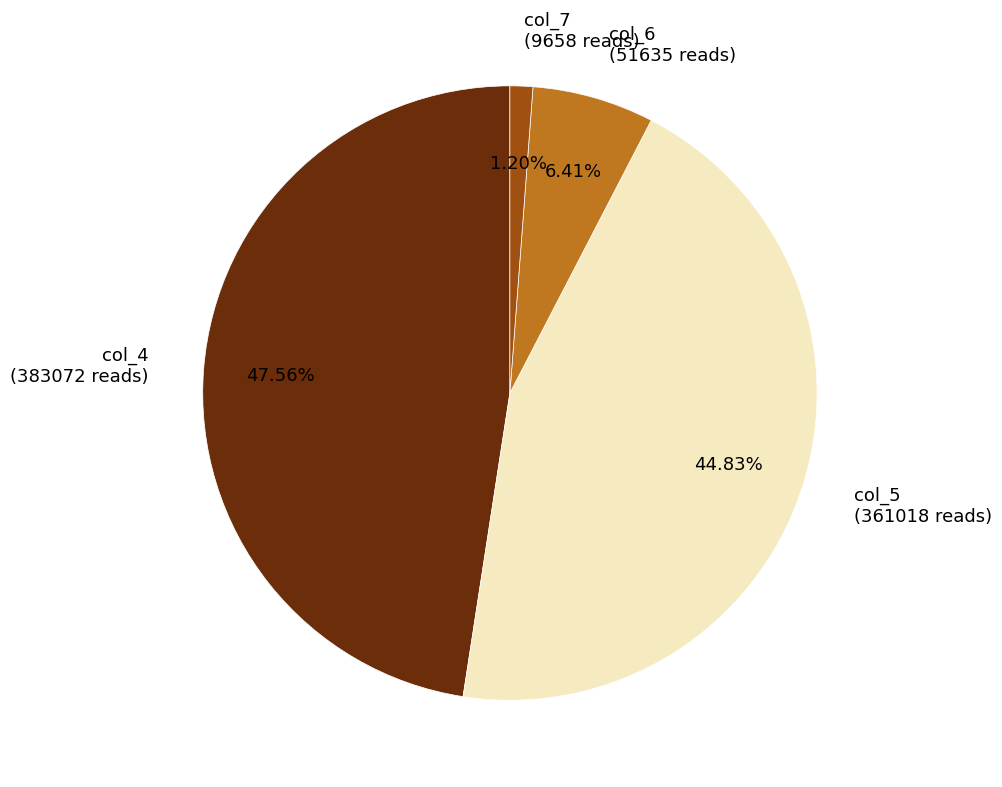

Do col_4 (383072 reads) and col_7 (9658 reads) together represent more than half of the pie?

No